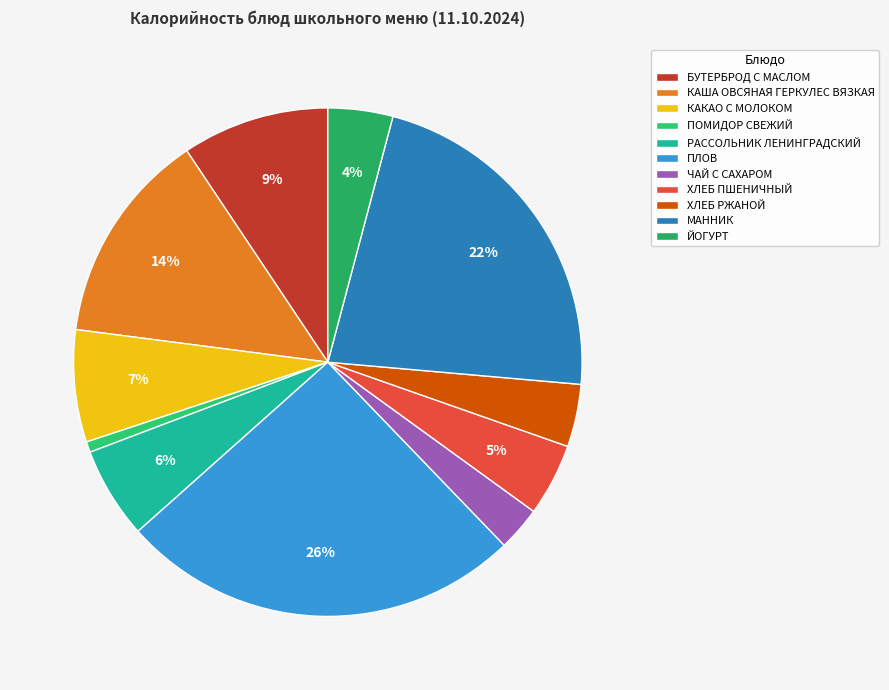

How many segments does this pie chart have?

11